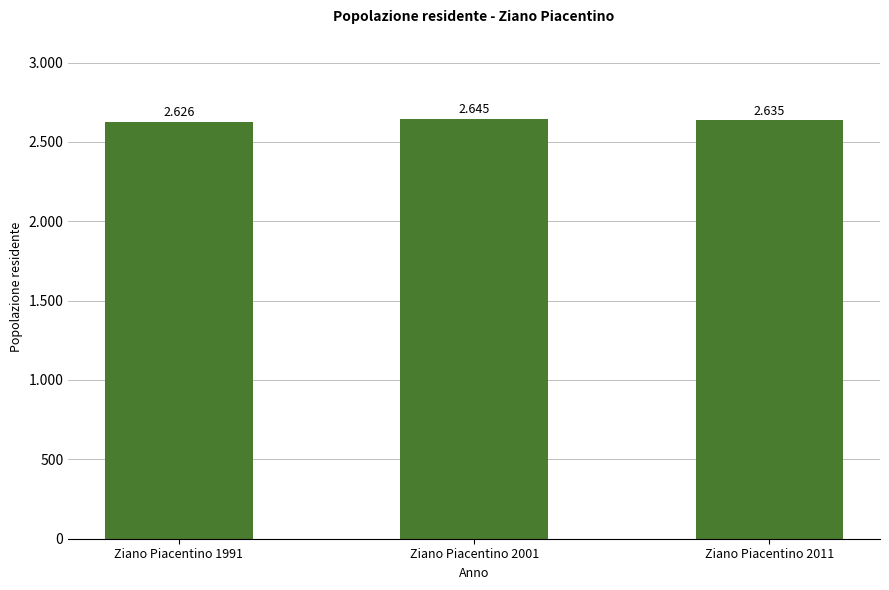

Does the chart contain any negative values?

No